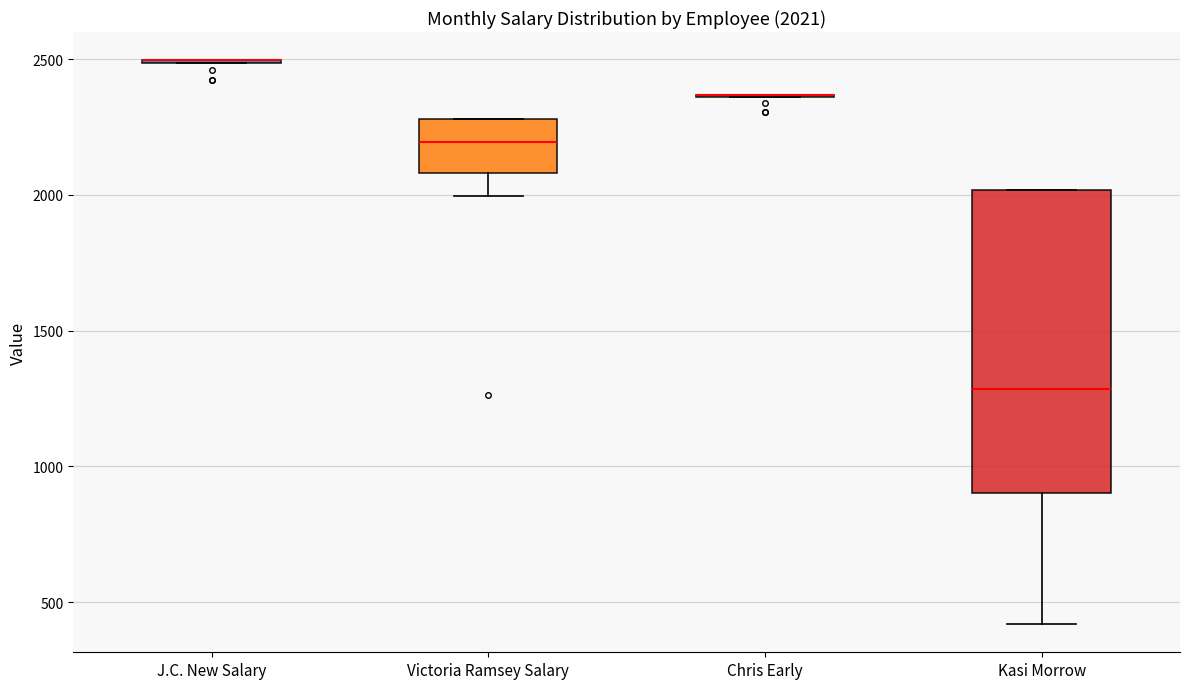

Comparing the boxes themselves (not the whiskers), which one is the tallest?

Kasi Morrow